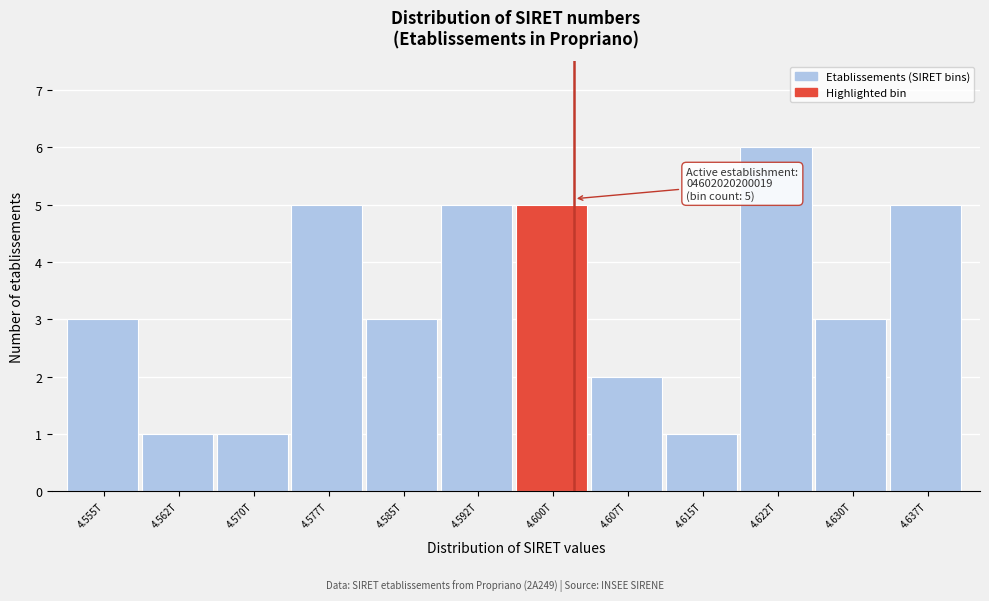

Reading right to left, what are all the values shown in this chart?

5	3	6	1	2	5	5	3	5	1	1	3